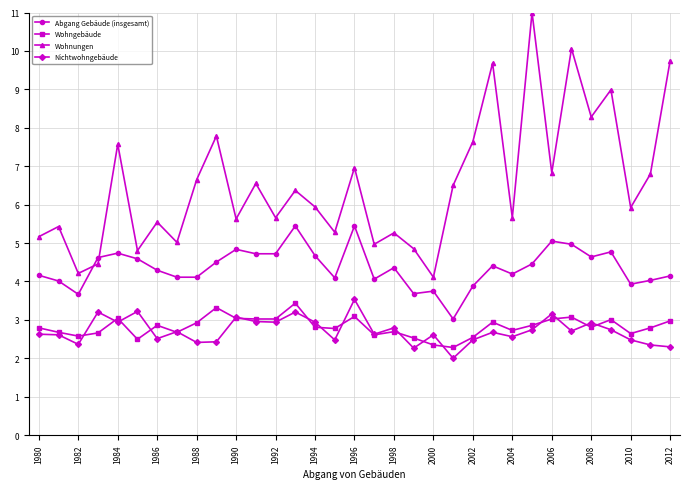

What is the highest value of the Abgang Gebäude (insgesamt) series?

5.4